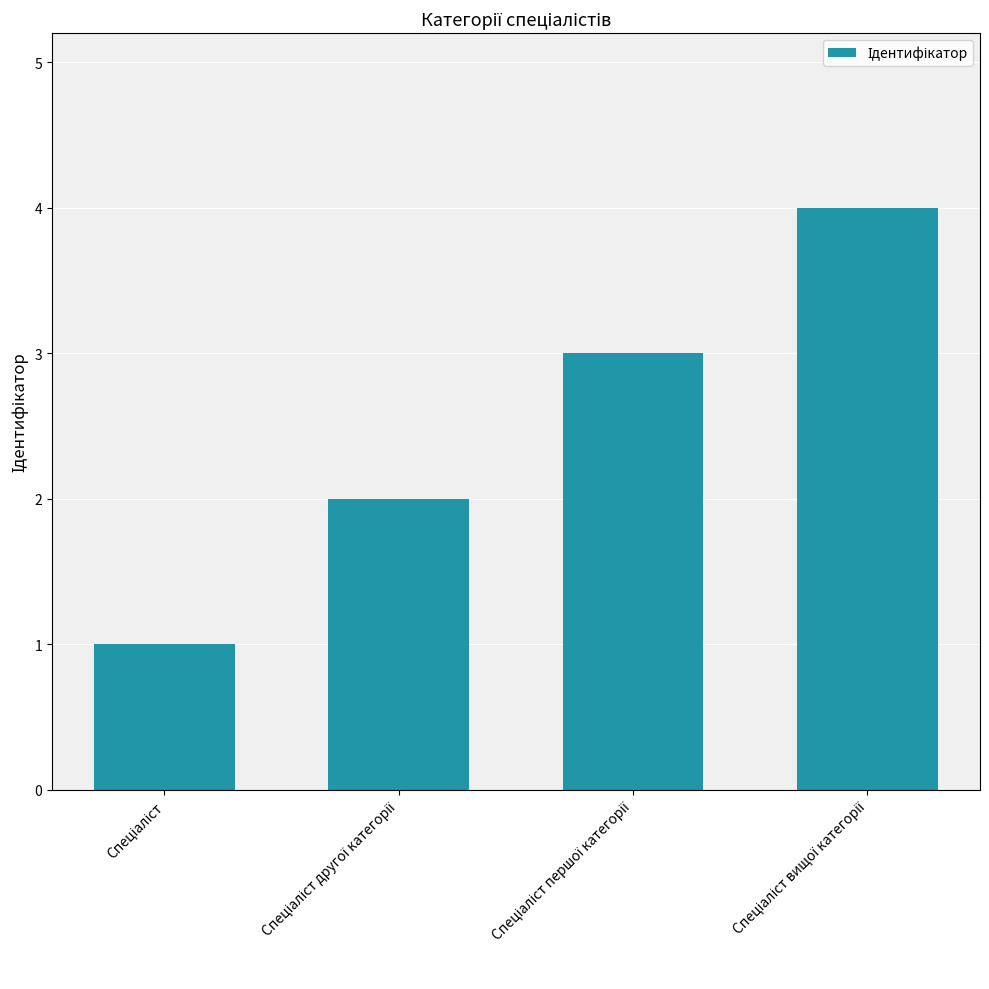

What is the sum of all values?

10